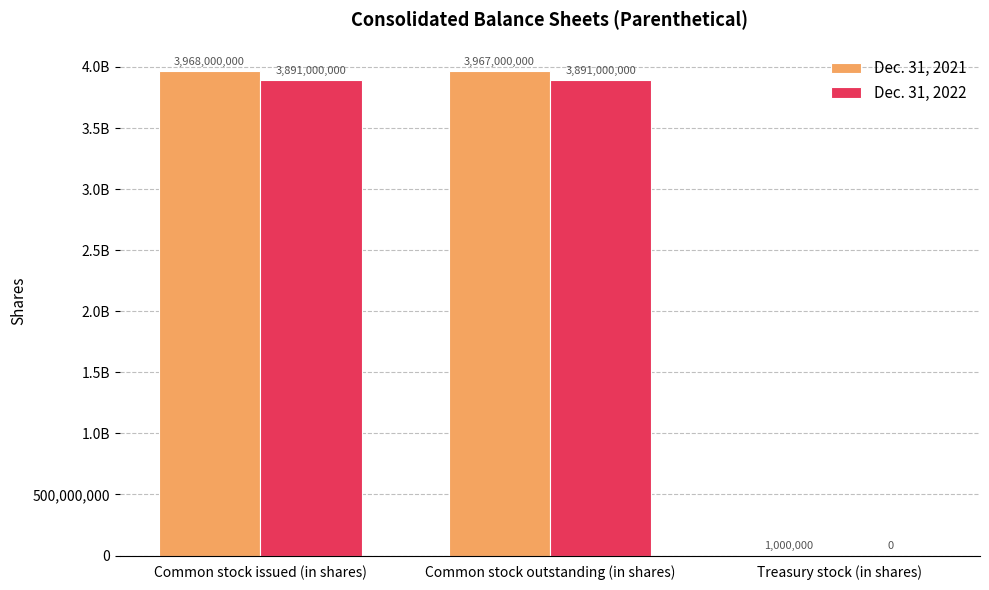

What is the lowest value of the Dec. 31, 2021 series?

1000000